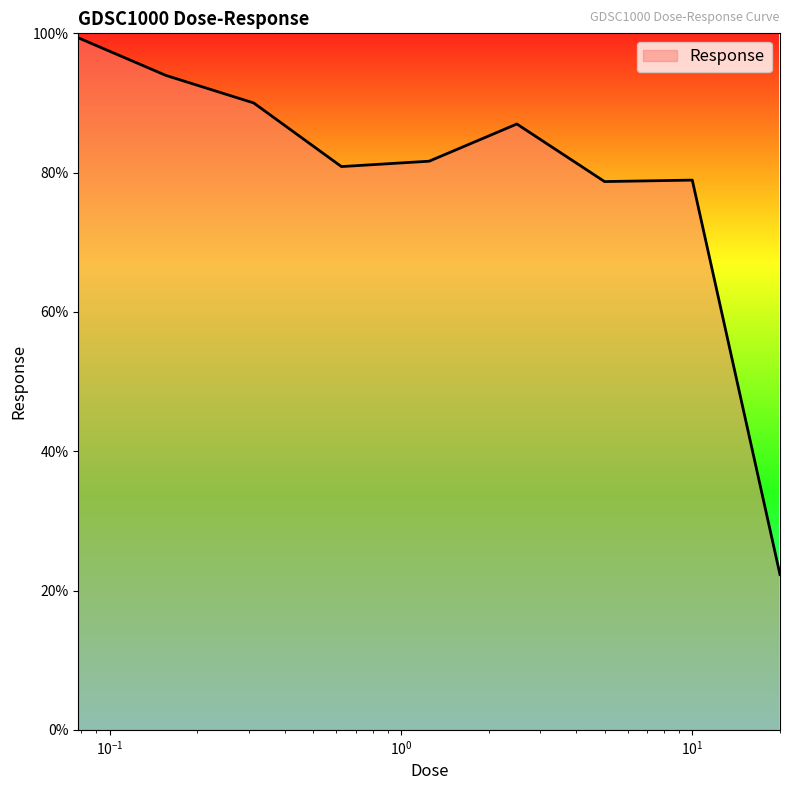

What is the maximum value shown in the chart?

99.4